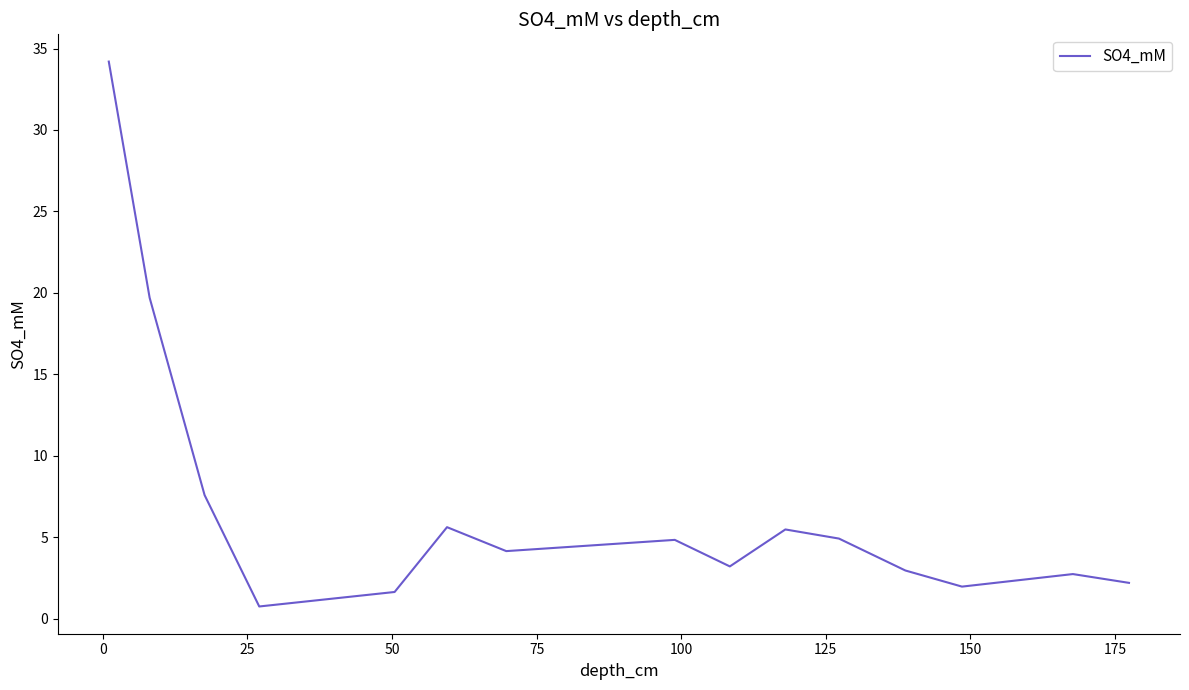

What is the difference between the maximum and minimum values?

33.5